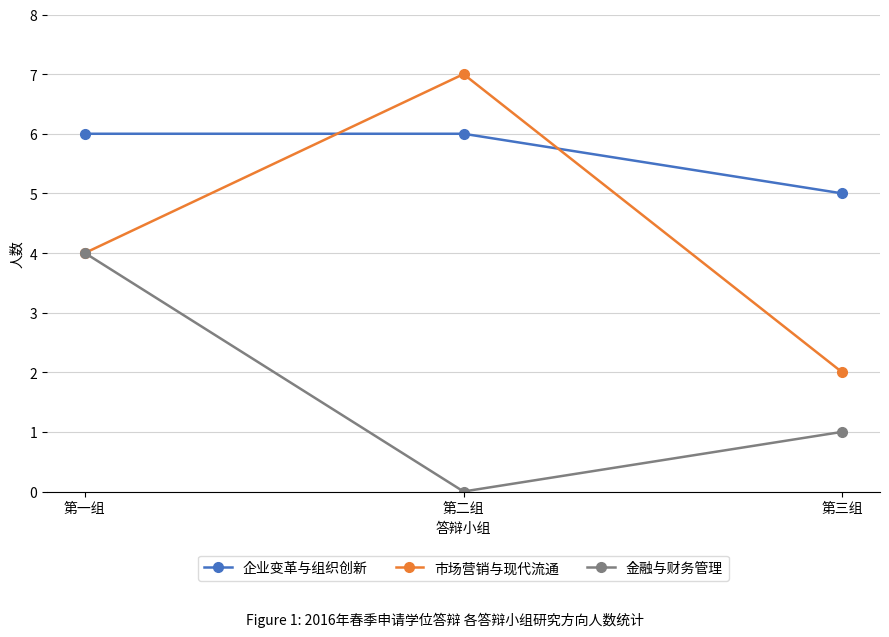

What is the sum of all 市场营销与现代流通 values?

13